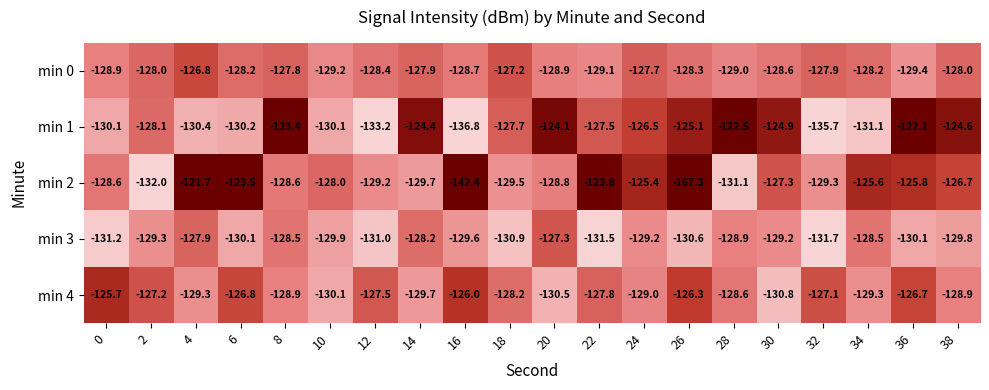

The value of min 3 at 18 is -130.9. True or false?

True